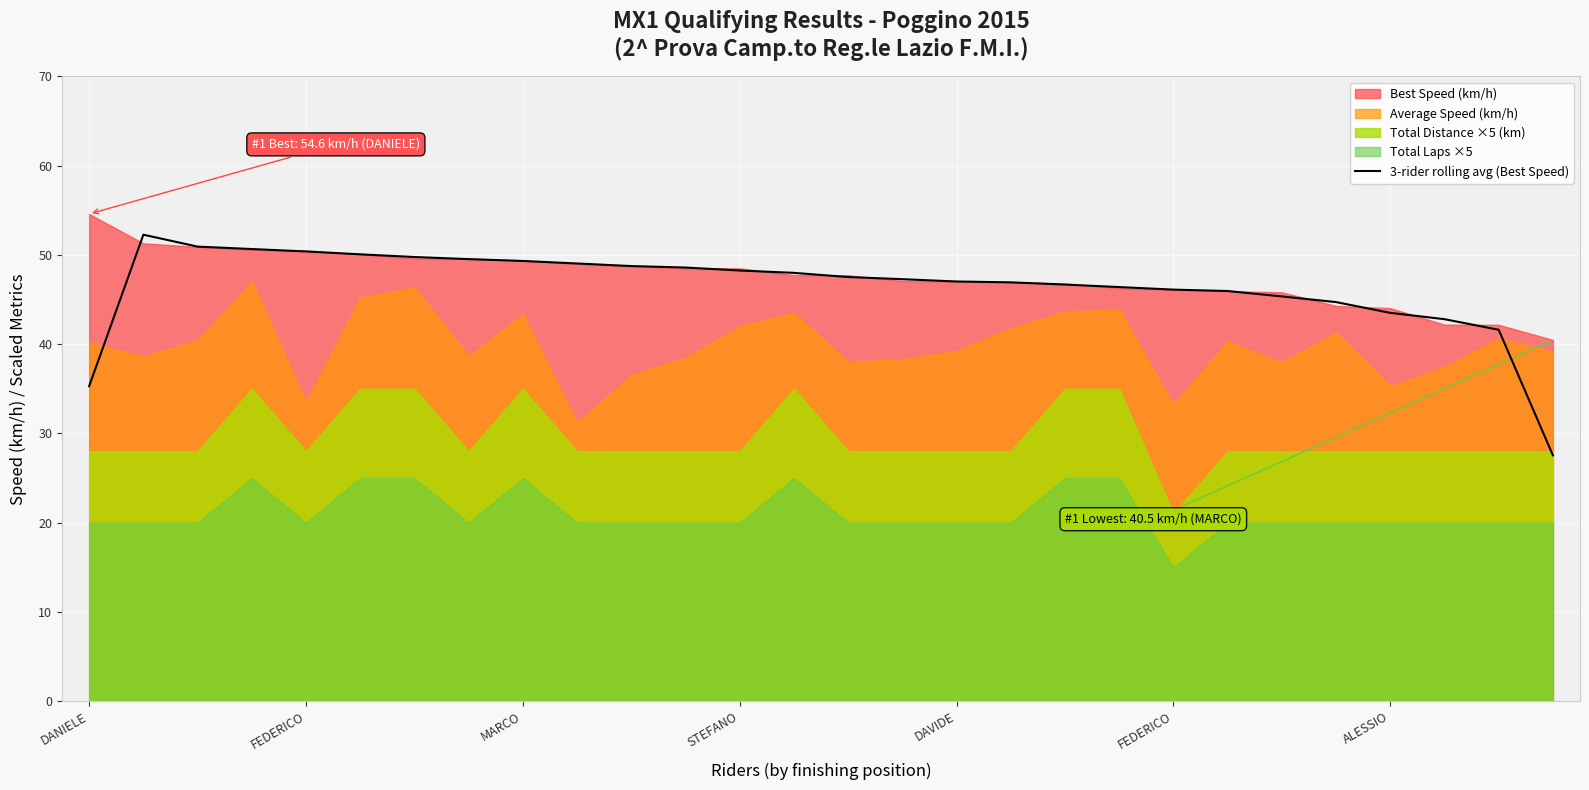

Does the chart display data point markers on the line(s)?

No